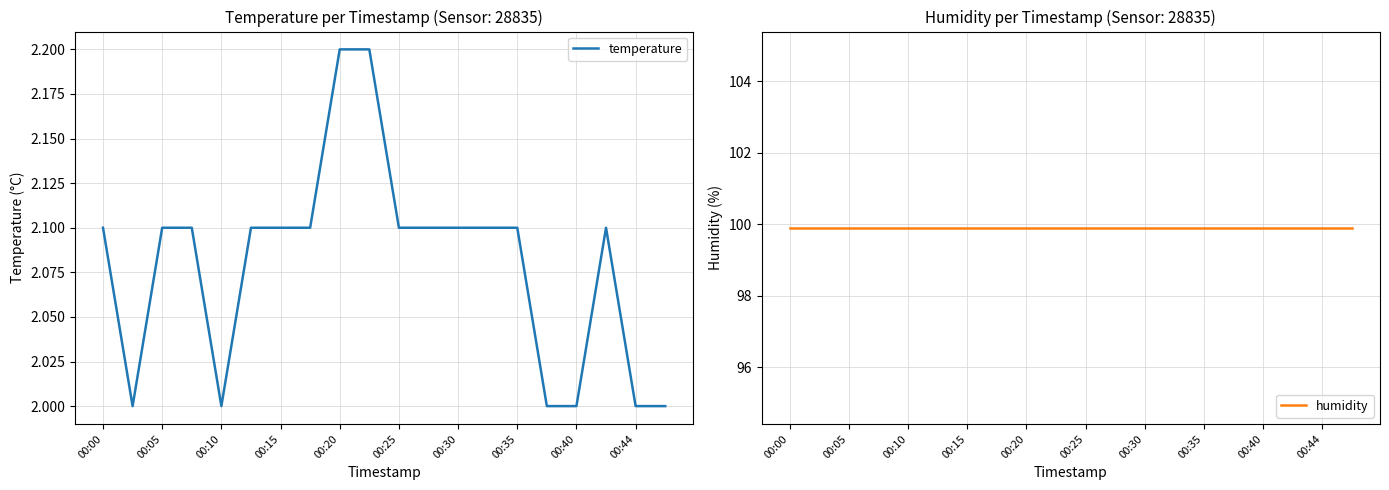

Reading left to right, transcribe all the data shown in this chart.

temperature: 2.1	2.0	2.1	2.1	2.0	2.1	2.1	2.1	2.2	2.2	2.1	2.1	2.1	2.1	2.1	2.0	2.0	2.1	2.0	2.0
humidity: 99.9	99.9	99.9	99.9	99.9	99.9	99.9	99.9	99.9	99.9	99.9	99.9	99.9	99.9	99.9	99.9	99.9	99.9	99.9	99.9